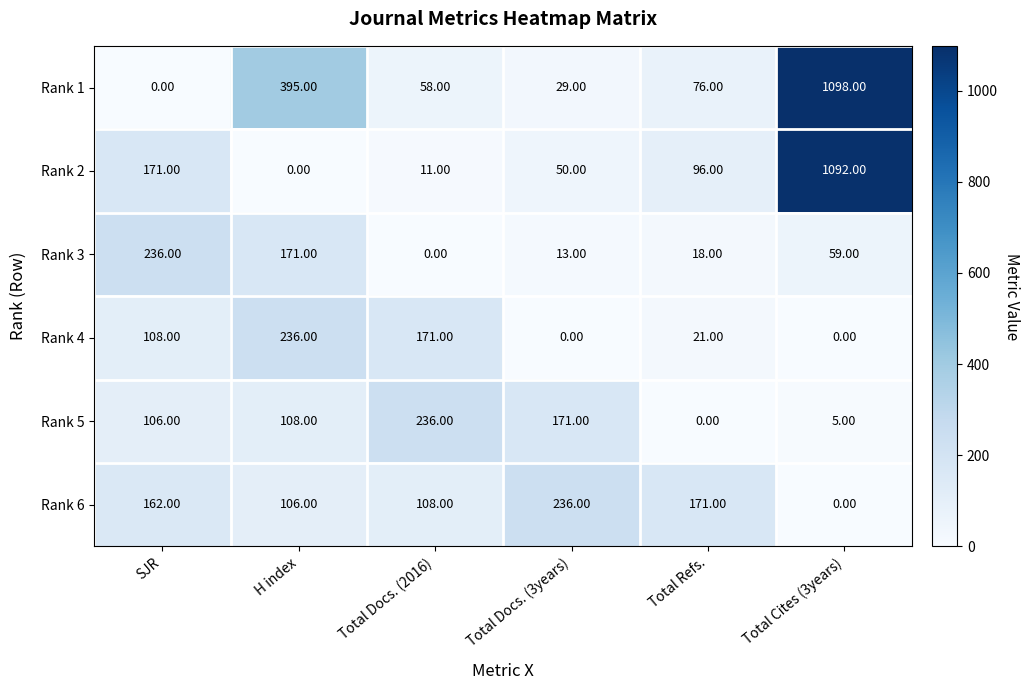

At Total Docs. (3years), list the series in order from largest to smallest.

Rank 6, Rank 5, Rank 2, Rank 1, Rank 3, Rank 4